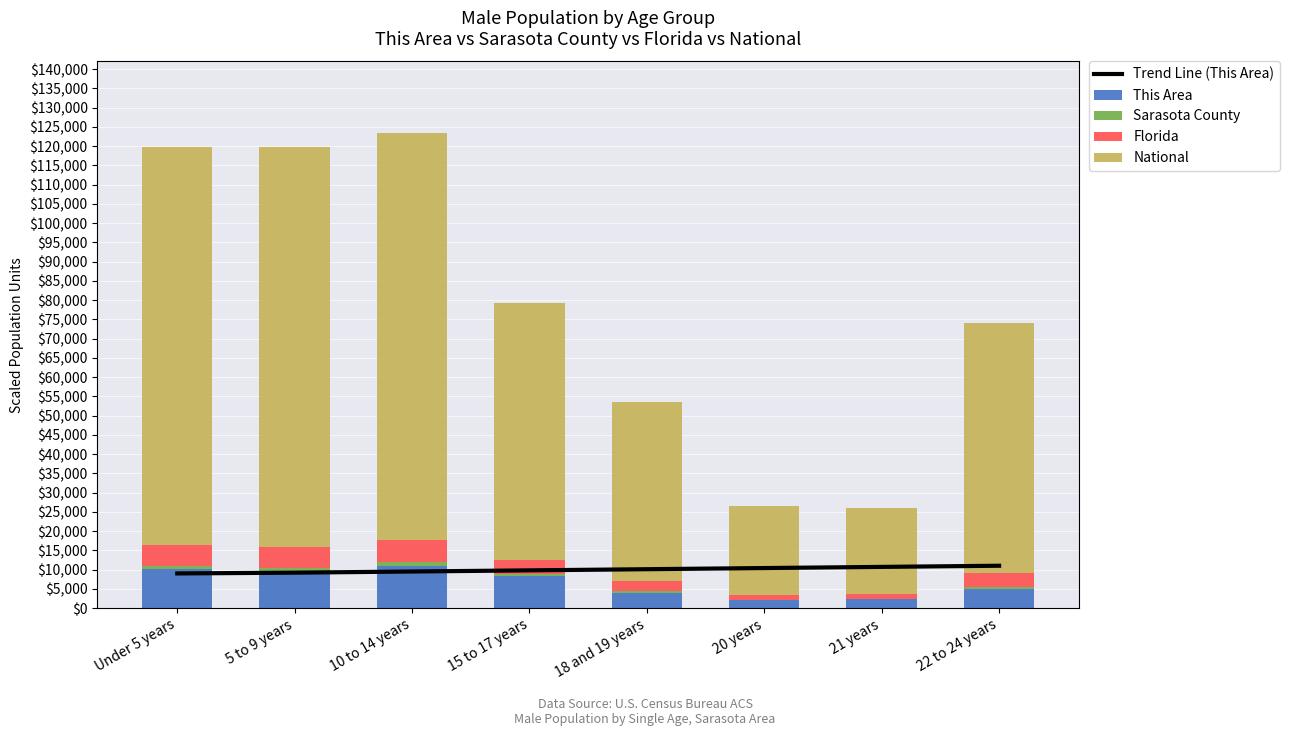

Which has a higher value, 5 to 9 years or 20 years?

20 years